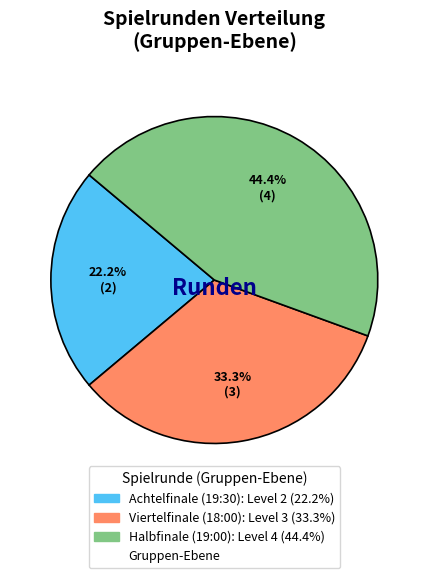

Count the number of slices in the pie.

3